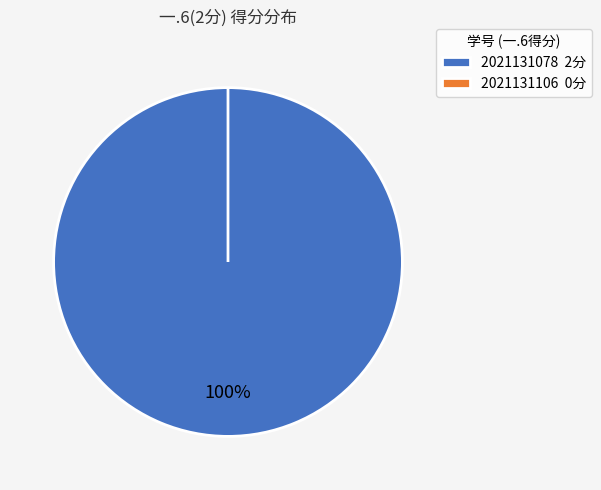

Count the number of slices in the pie.

2